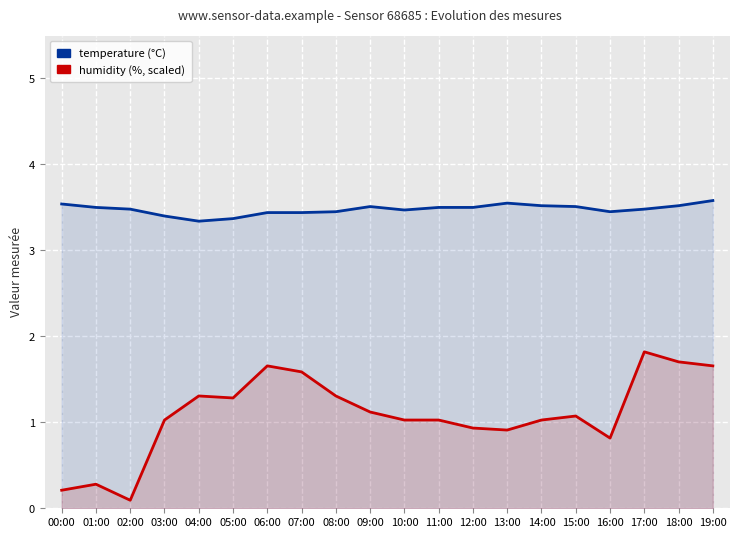

Rank the series by their average value, from highest to lowest.

temperature, humidity (scaled)